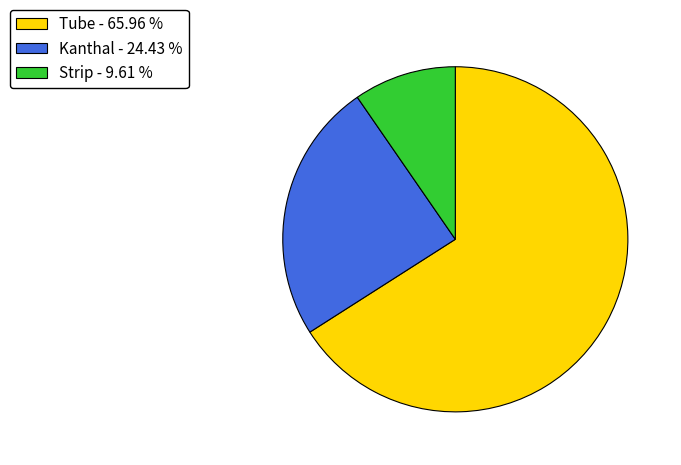

Is Tube the majority of the pie?

Yes